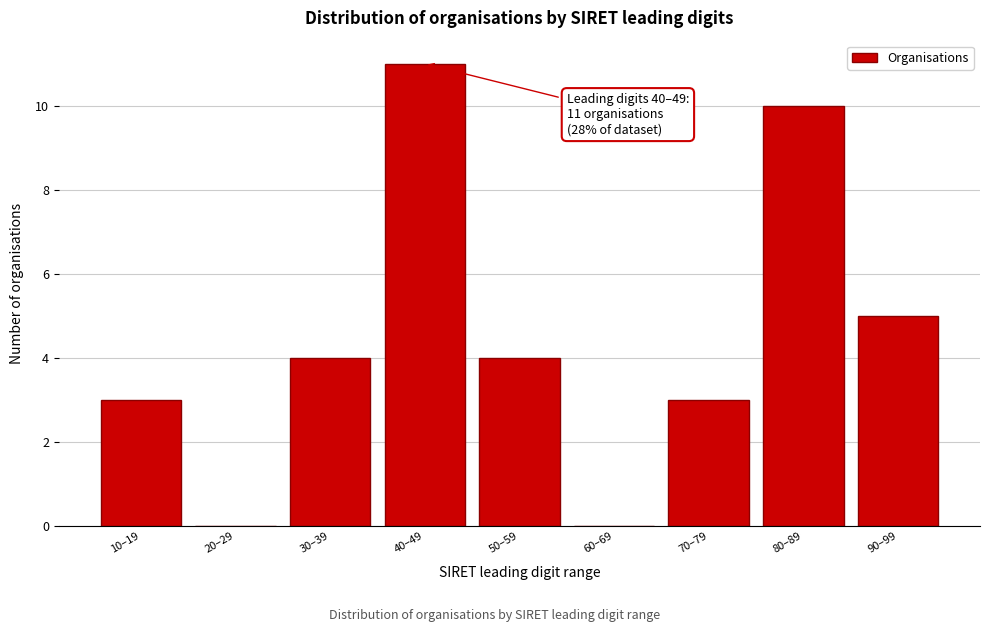

Reading left to right, transcribe all the data shown in this chart.

10–19=3	20–29=0	30–39=4	40–49=11	50–59=4	60–69=0	70–79=3	80–89=10	90–99=5